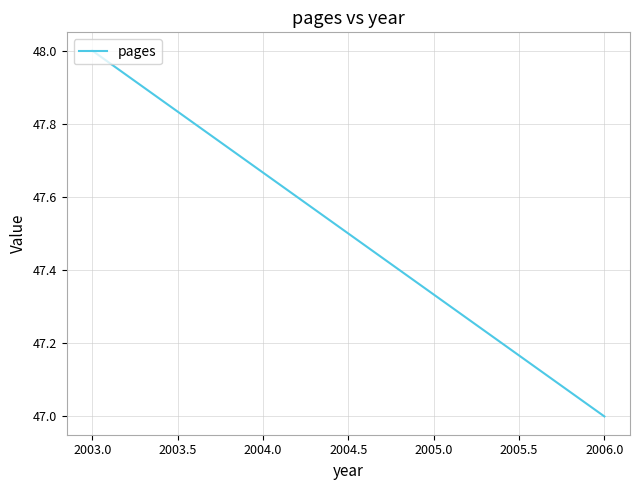

Count the values in the range 47 to 48.

2